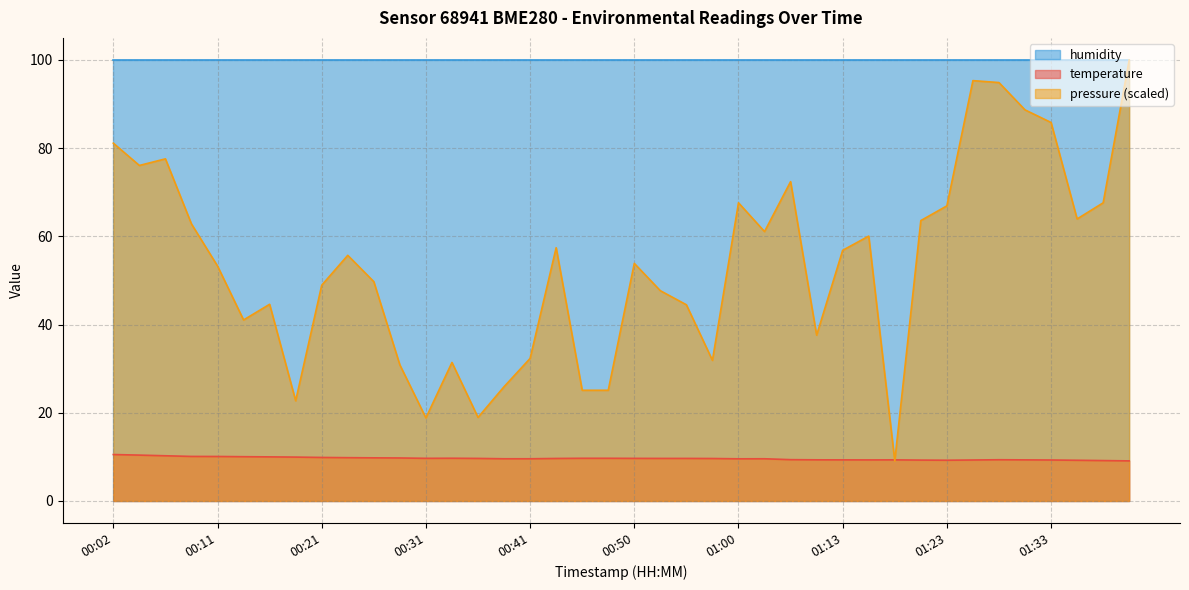

Is it true that pressure_norm equals 63.6 at 01:20?

True